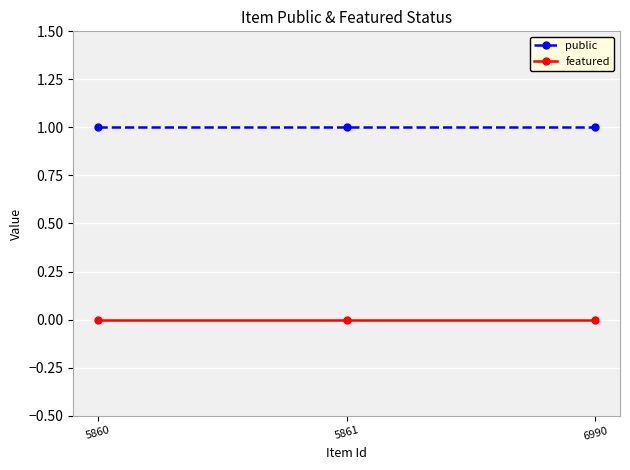

What is the value of the public point at the 2nd from the left?

1